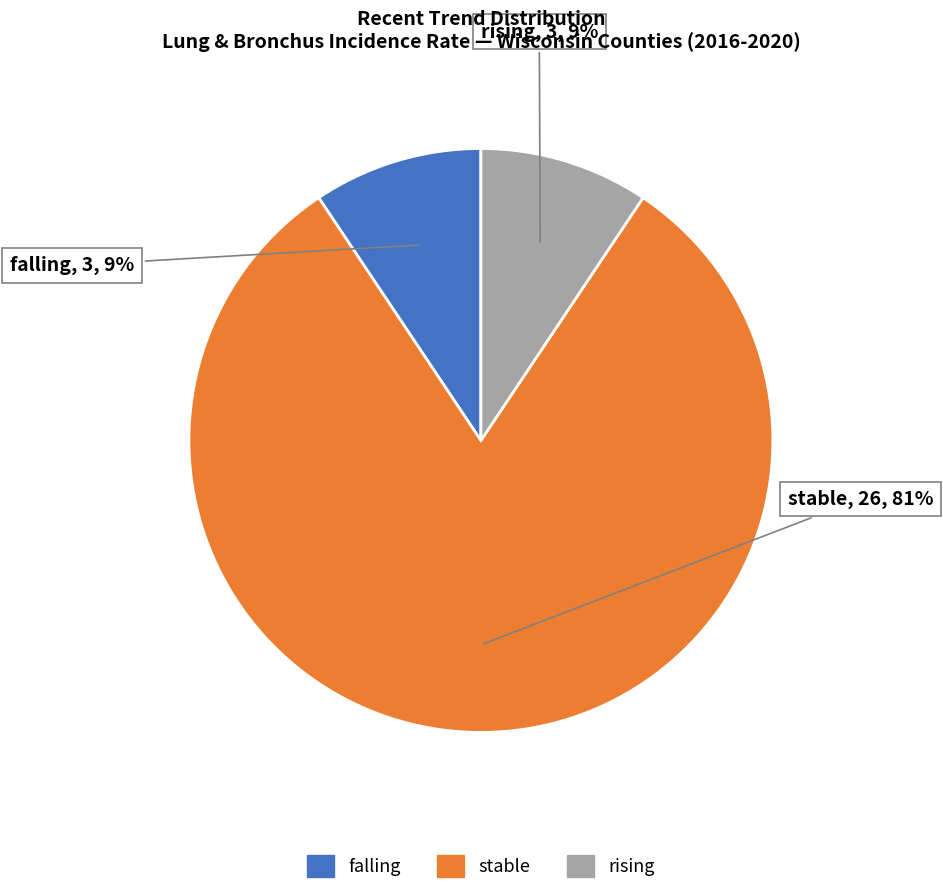

What is the ratio of the value at falling to the value at stable?

0.1